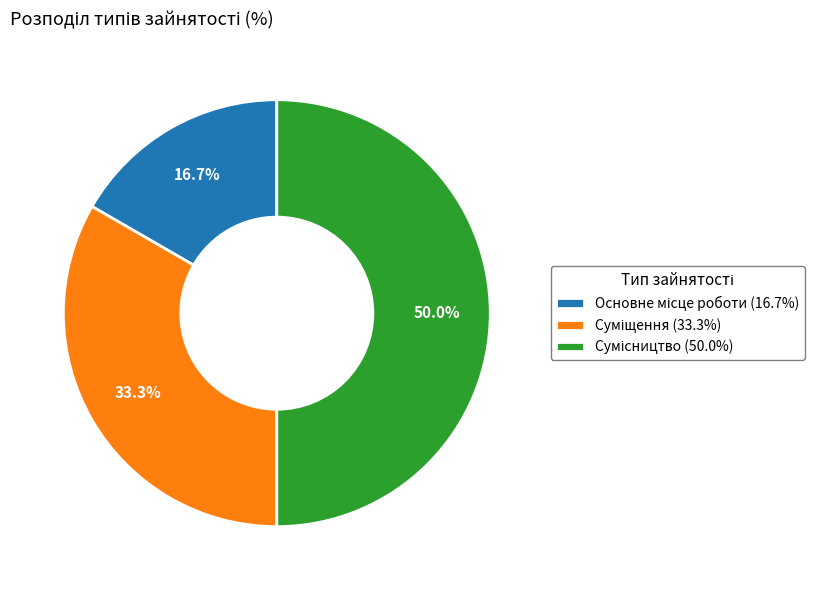

Is there any slice that represents more than half of the pie?

No